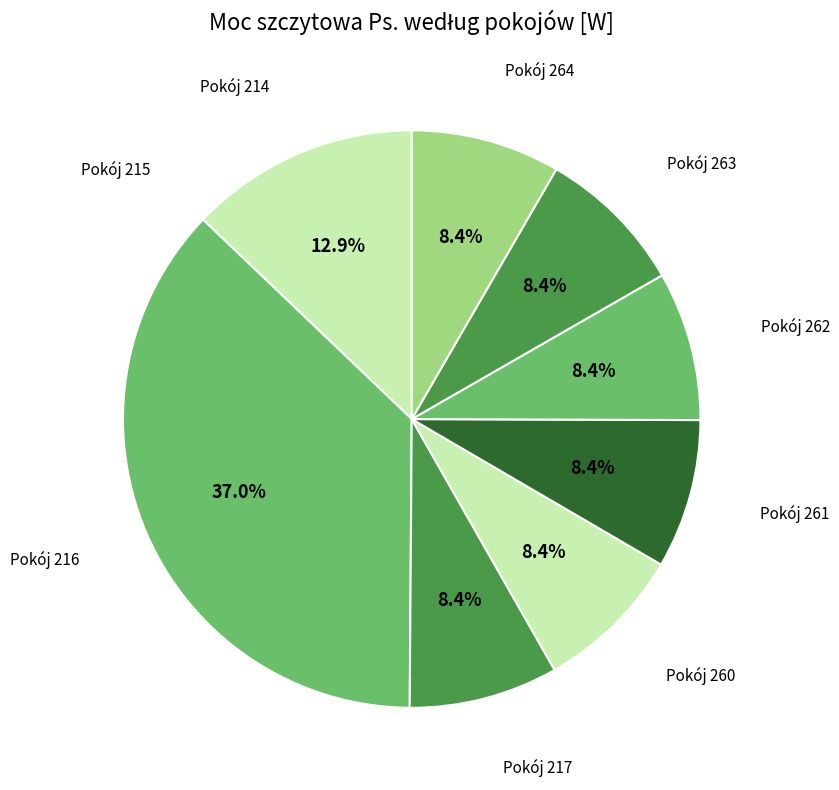

Is there a majority slice in this chart?

No